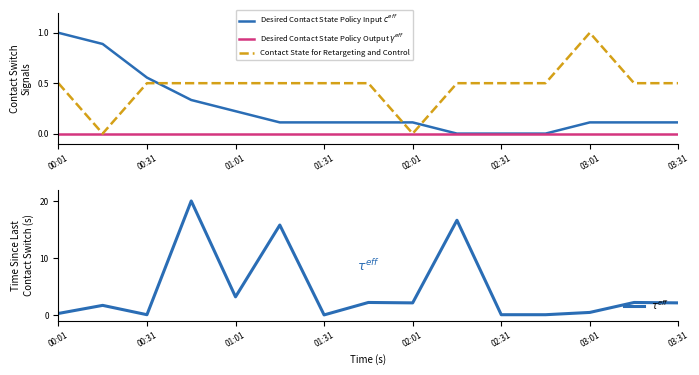

Which series has the largest range (max minus min)?

$\tau^{eff}$